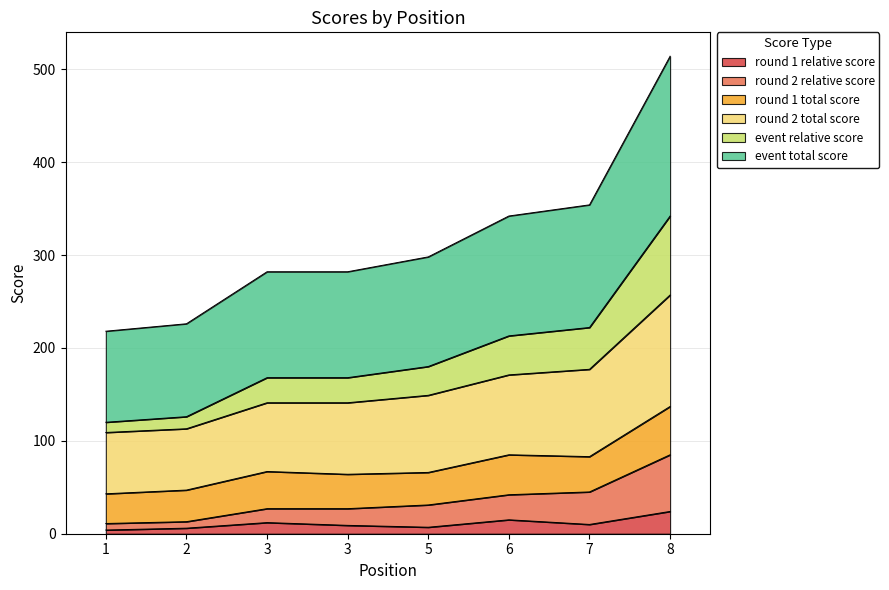

True or false: round_2_relative_score and event_relative_score cross at least once.

False